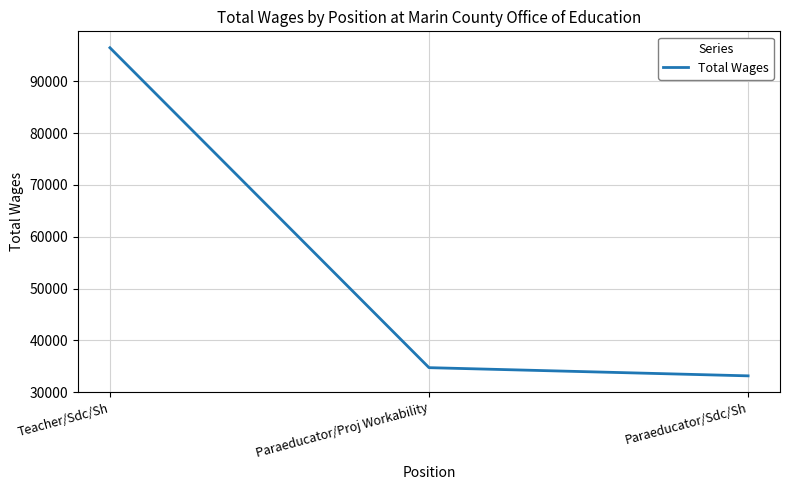

What is the ratio of the value at Teacher/Sdc/Sh to the value at Paraeducator/Sdc/Sh?

2.9